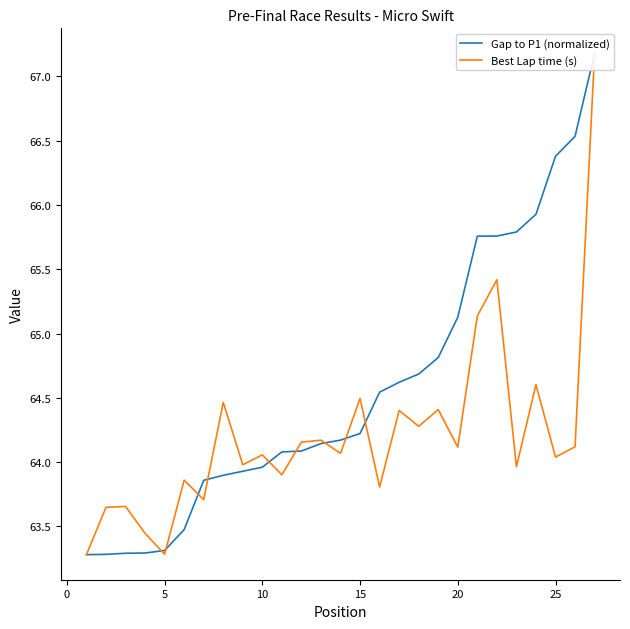

How many intersections are there between Gap to P1 (normalized) and Best Lap time (s)?

9